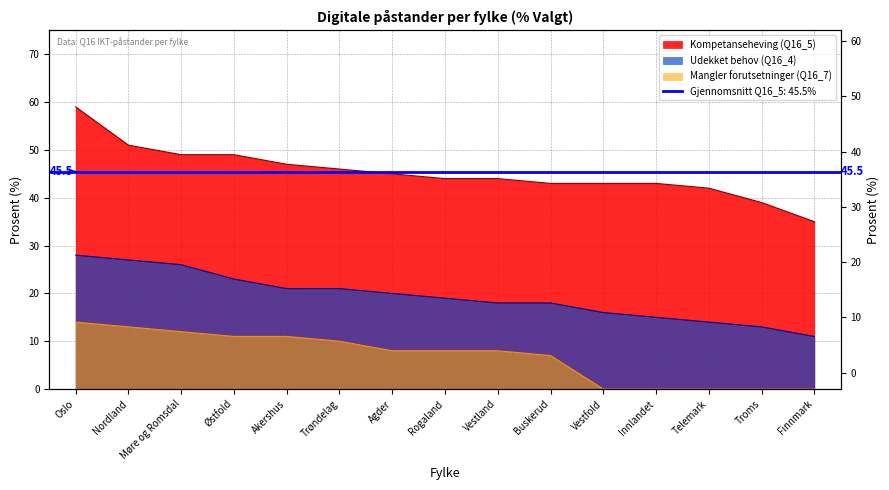

Where does the Udekket behov (Q16_4) series first go above 19?

Oslo